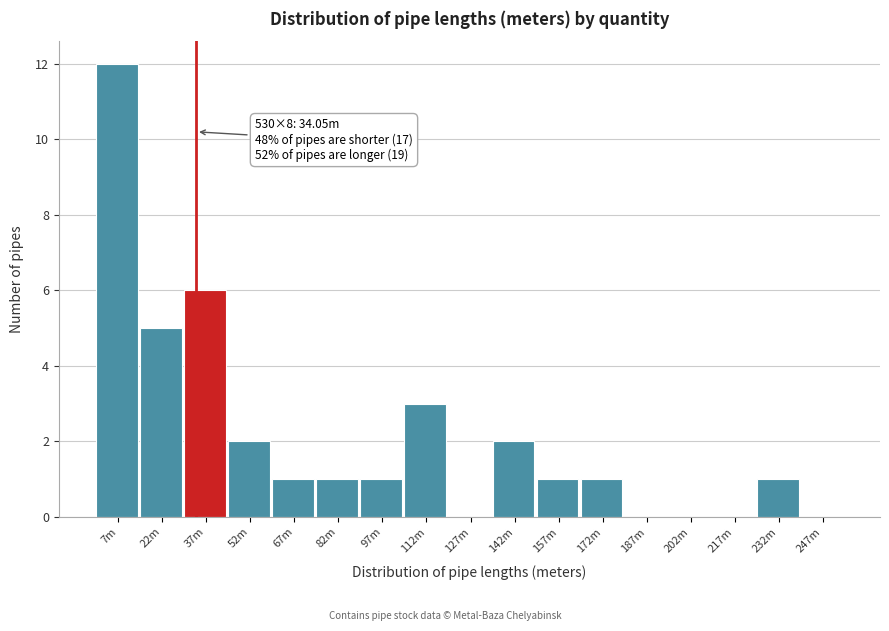

Reading left to right, extract all data points from this chart.

7m=12	22m=5	37m=6	52m=2	67m=1	82m=1	97m=1	112m=3	127m=0	142m=2	157m=1	172m=1	187m=0	202m=0	217m=0	232m=1	247m=0